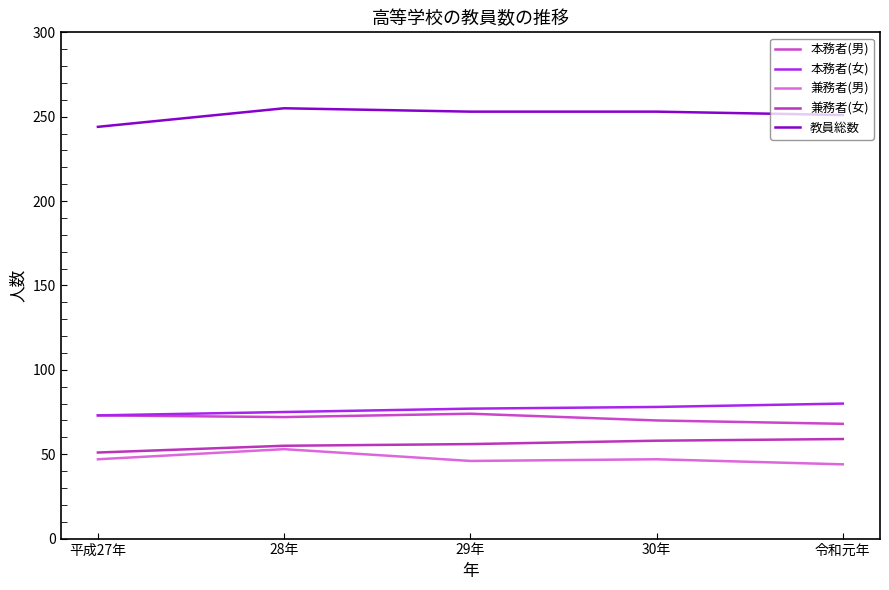

Reading left to right, extract all data points from this chart.

本務者(男): 73	72	74	70	68
本務者(女): 73	75	77	78	80
兼務者(男): 47	53	46	47	44
兼務者(女): 51	55	56	58	59
教員総数: 244	255	253	253	251